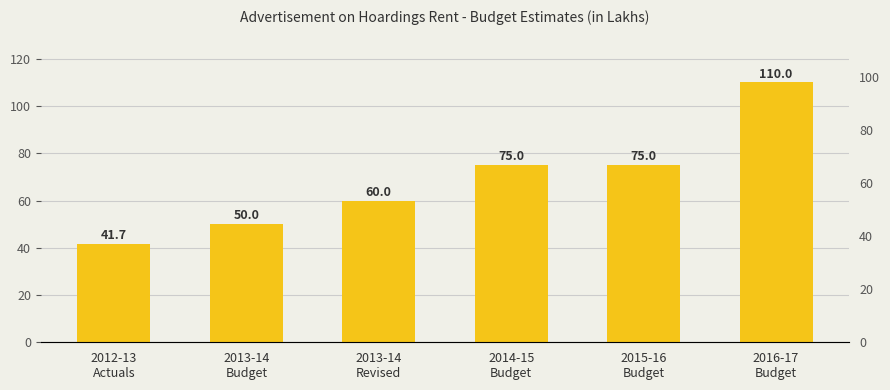

What position from the left is 2013-14
Revised?

3